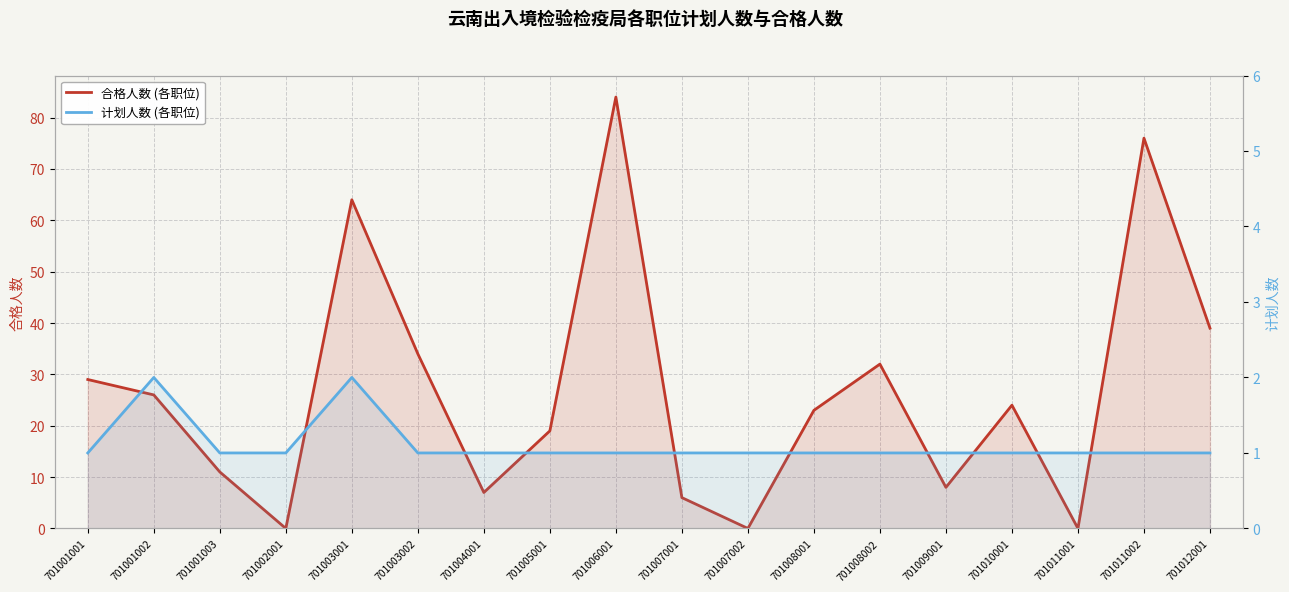

Reading left to right, list all the values displayed in this chart.

合格人数: 29	26	11	0	64	34	7	19	84	6	0	23	32	8	24	0	76	39
计划人数: 1	2	1	1	2	1	1	1	1	1	1	1	1	1	1	1	1	1